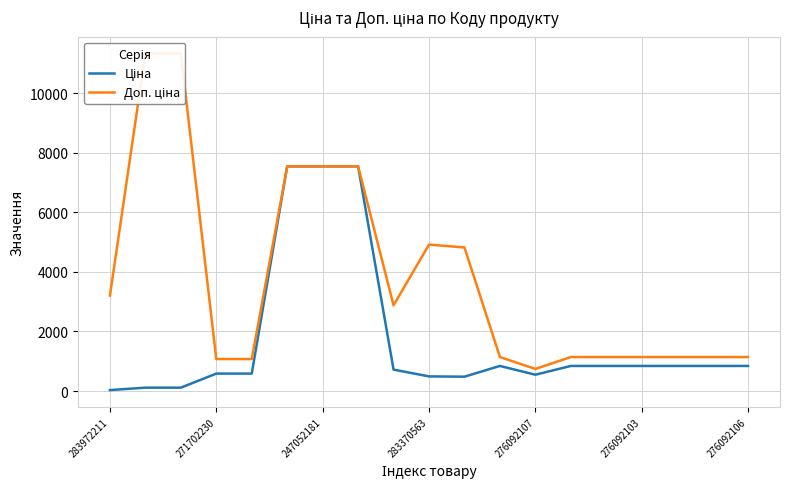

How many data points in Доп. ціна are above 1142?

16